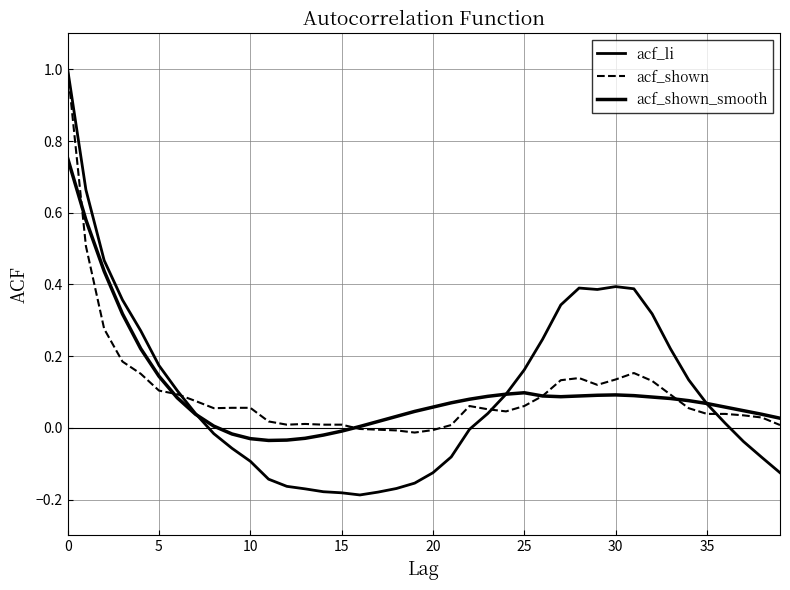

How many lines are shown in the chart?

3